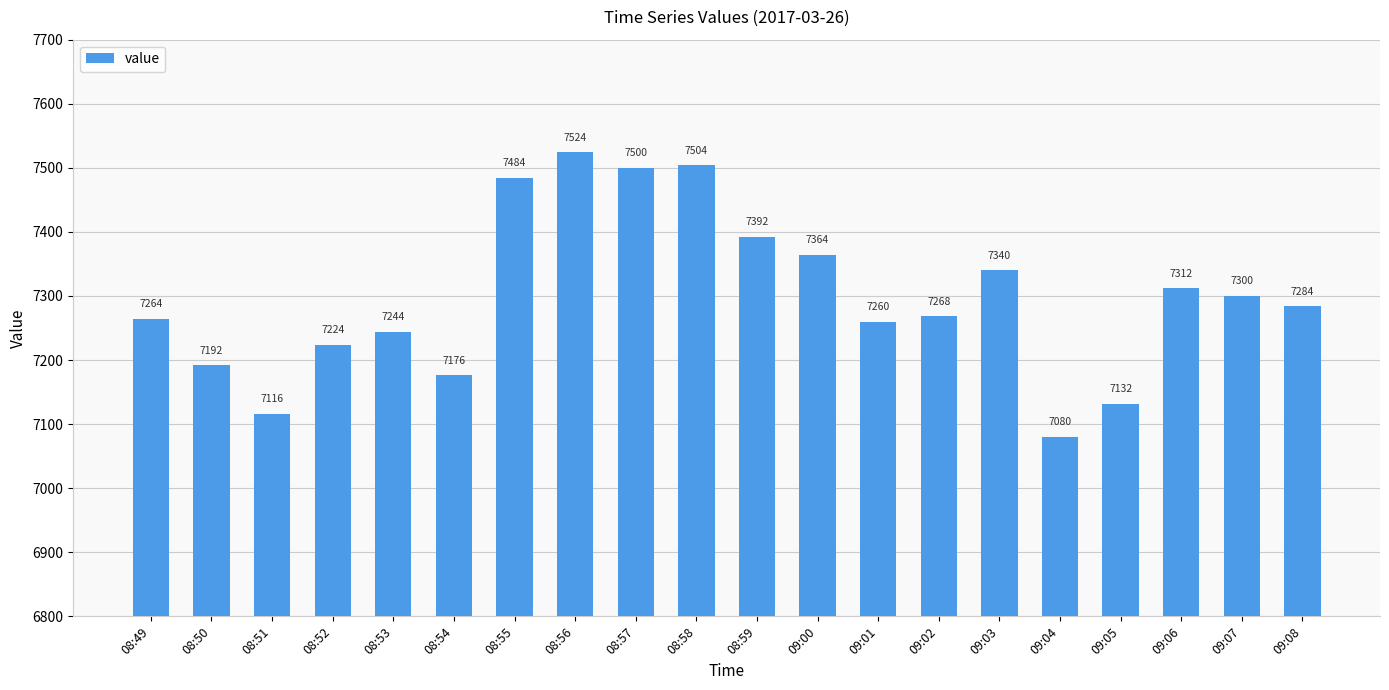

Reading left to right, transcribe all the data shown in this chart.

08:49=7264	08:50=7192	08:51=7116	08:52=7224	08:53=7244	08:54=7176	08:55=7484	08:56=7524	08:57=7500	08:58=7504	08:59=7392	09:00=7364	09:01=7260	09:02=7268	09:03=7340	09:04=7080	09:05=7132	09:06=7312	09:07=7300	09:08=7284